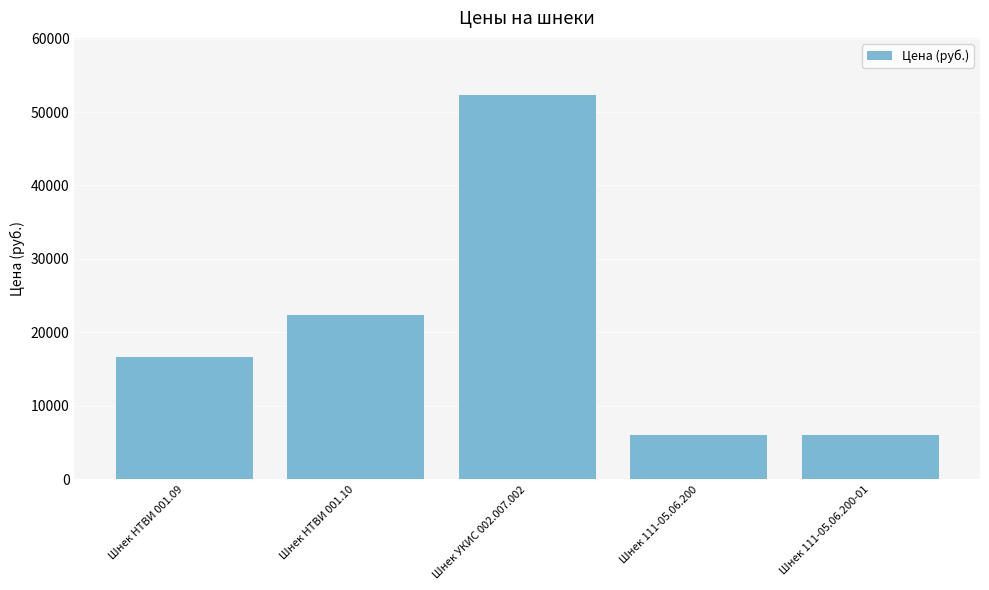

What is the average value?

20702